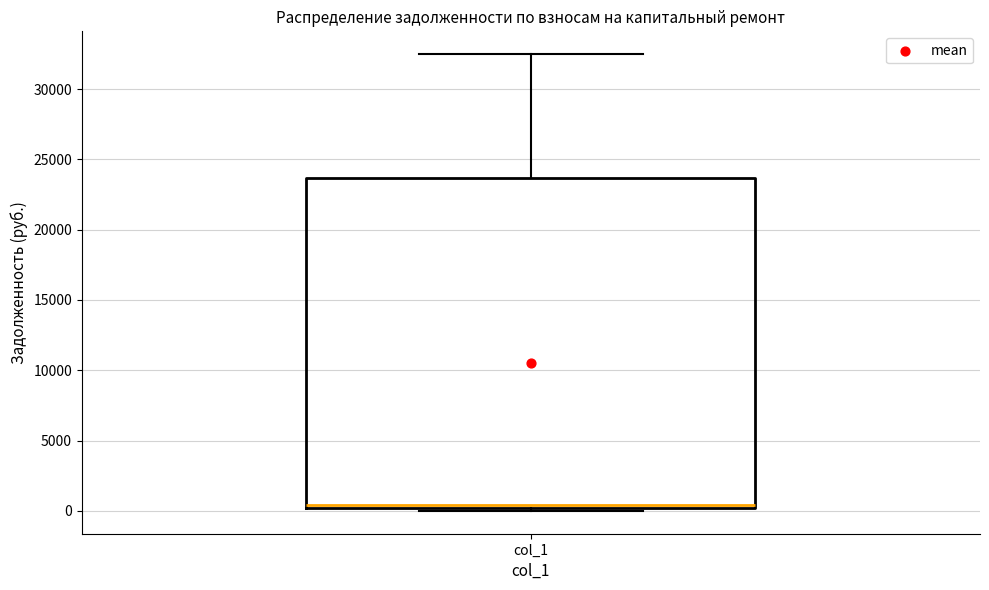

Read this box plot against the y-axis: the position of the median line, the range covered by the box, and the ends of both whiskers. The values are not printed on the chart, so give them approximately, as read against the axis.

median 500, box 0 to 23500, whiskers 0 (just below the box's lower edge) to 32500